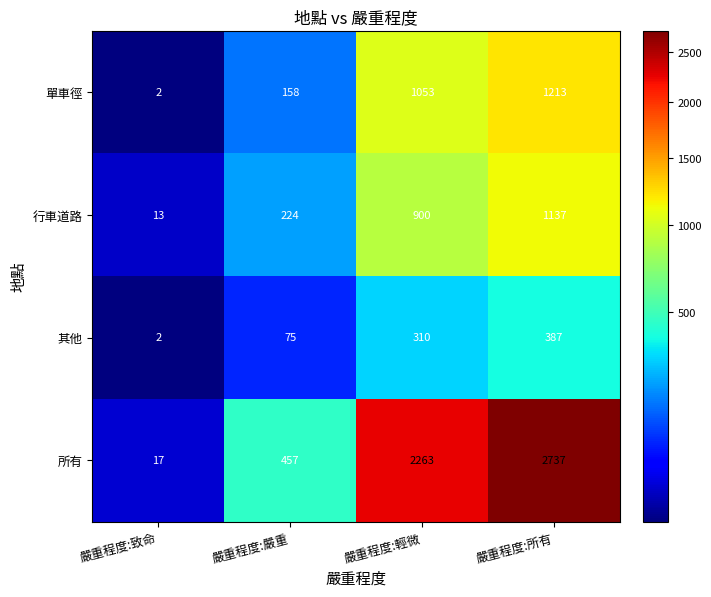

Rank the series by their maximum value, from lowest to highest.

其他, 行車道路, 單車徑, 所有